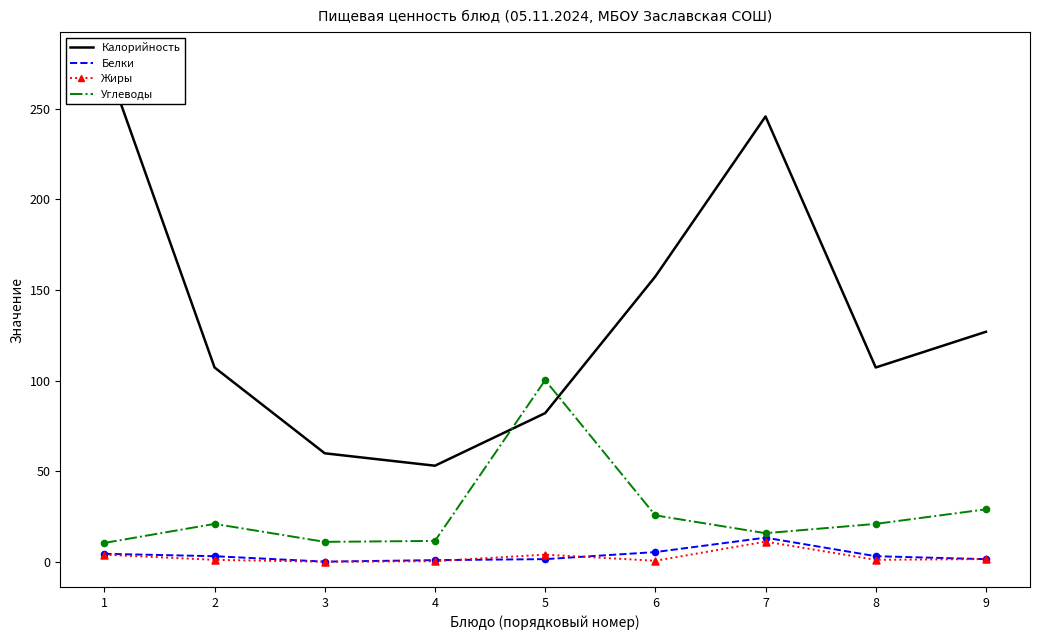

Is the value of Жиры at 5 greater than the value of Углеводы at 7?

No